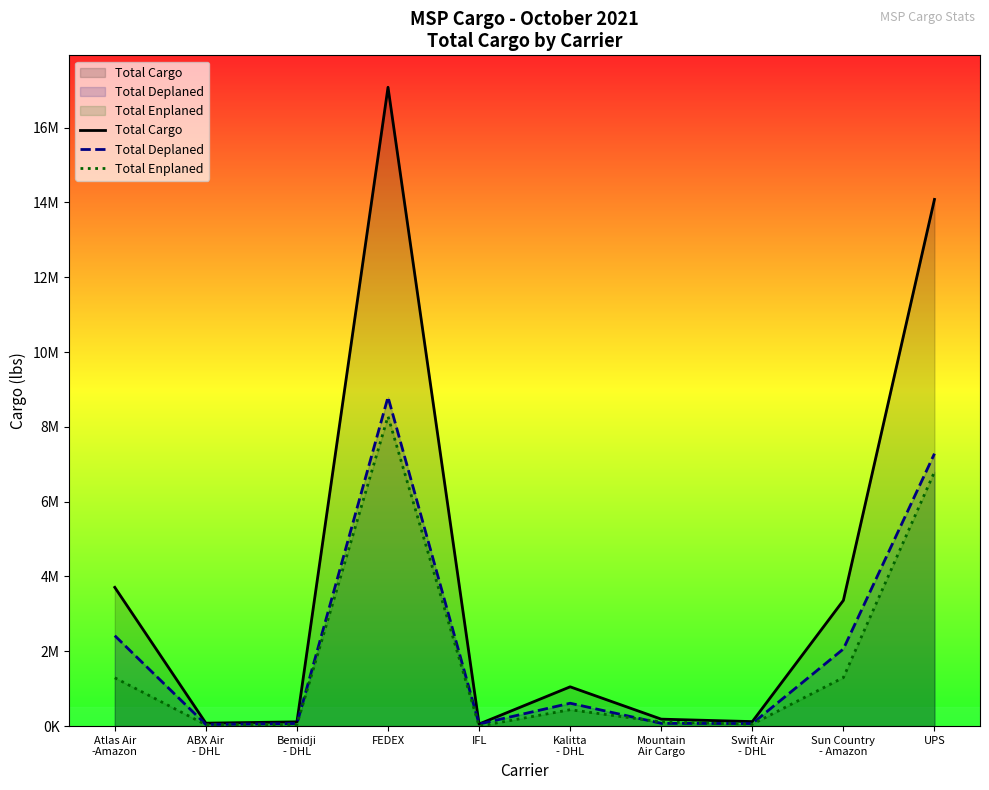

The value of Total Enplaned at UPS is 6796978. True or false?

True